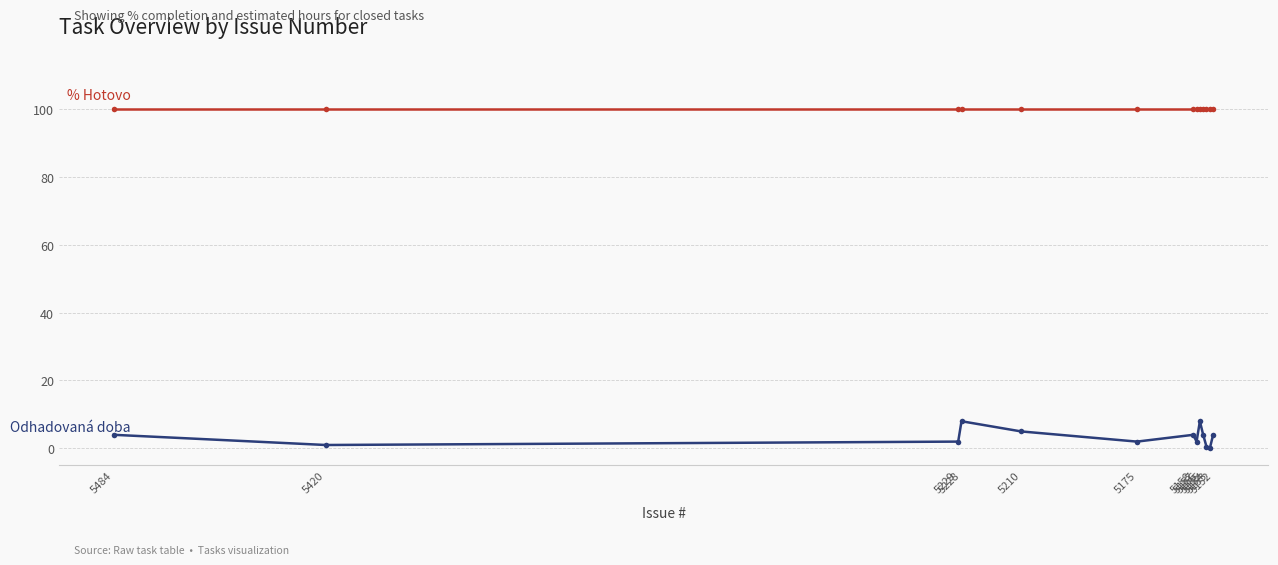

Reading left to right, transcribe all the data shown in this chart.

Odhadovaná doba: 4.0	1.0	2.0	8.0	5.0	2.0	4.0	2.0	8.0	4.0	0.5	0.0	4.0
% Hotovo: 100.0	100.0	100.0	100.0	100.0	100.0	100.0	100.0	100.0	100.0	100.0	100.0	100.0